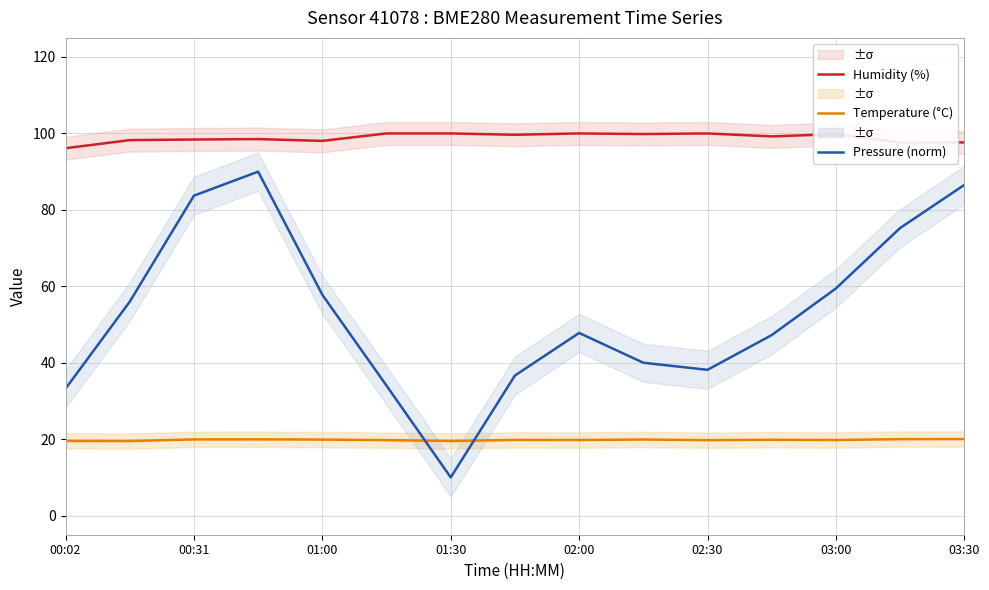

What is the value of the Temperature (°C) point at the 4th from the left?

20.0